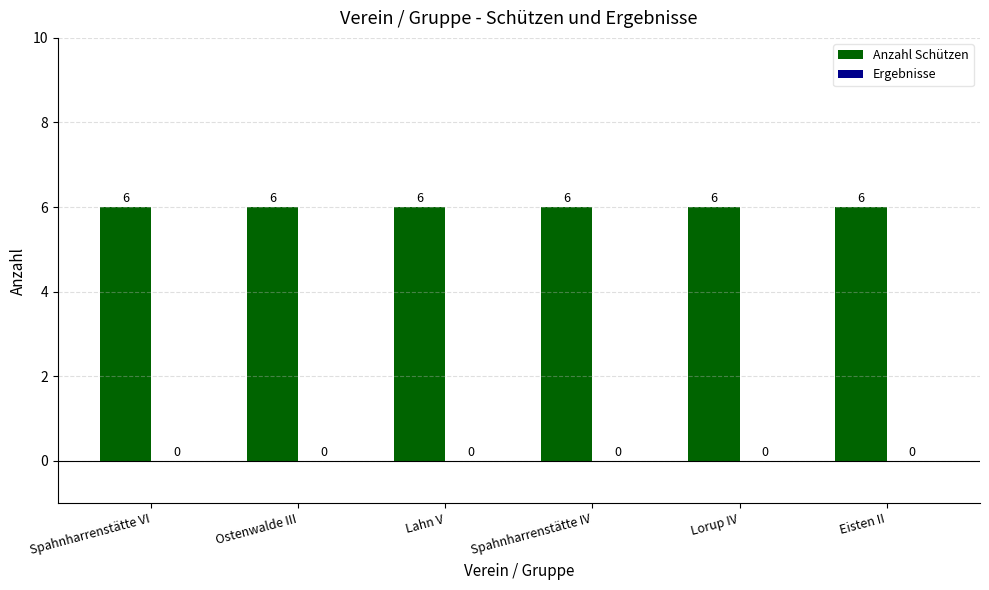

Which series changed the most between Ostenwalde III and Eisten II?

Anzahl Schützen